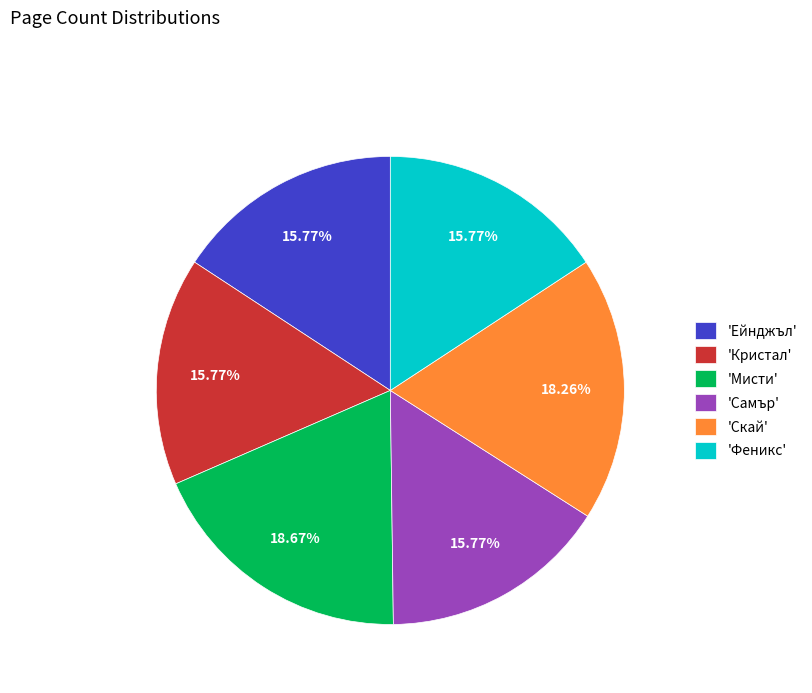

Between 'Скай' and 'Самър', which is larger?

'Скай'